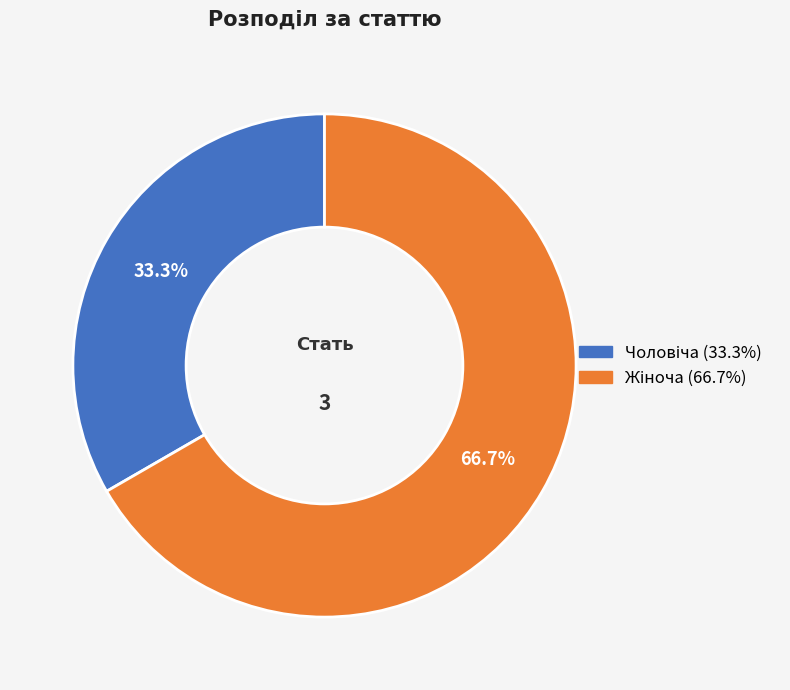

Is there a majority slice in this chart?

Yes